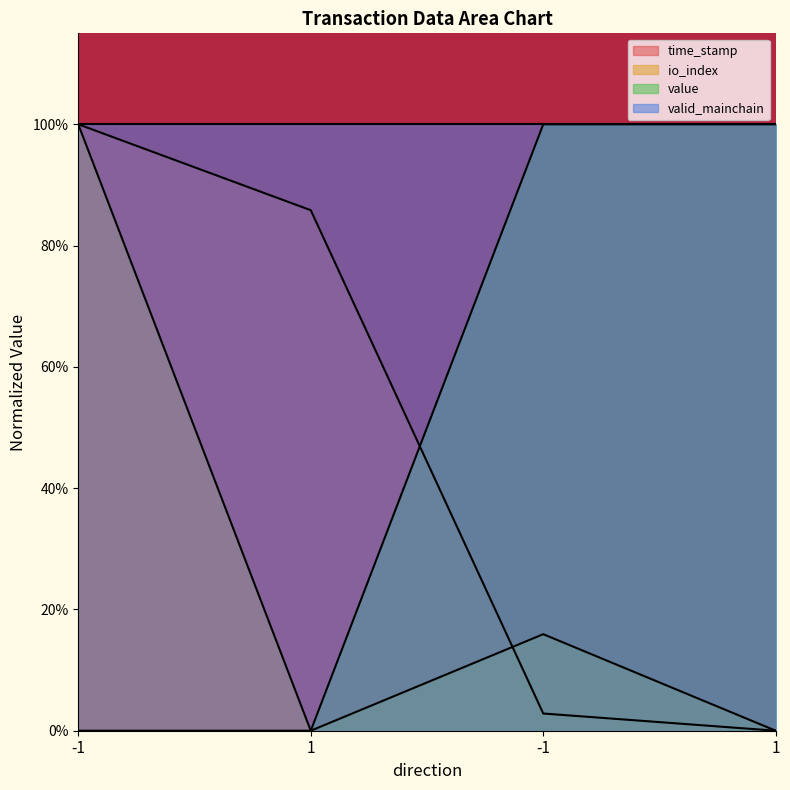

True or false: io_index has a value of 0.0 at 1.

True